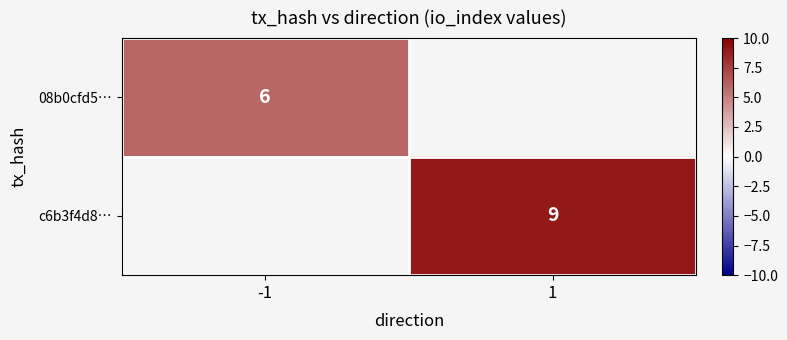

Count the number of categories in the chart.

2